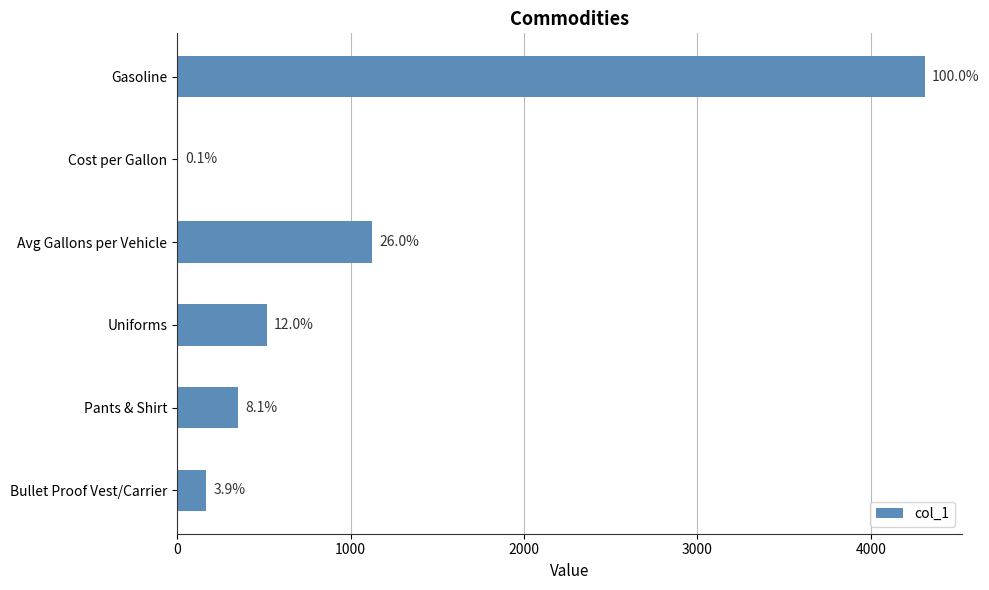

What is the greatest value displayed?

4309.2